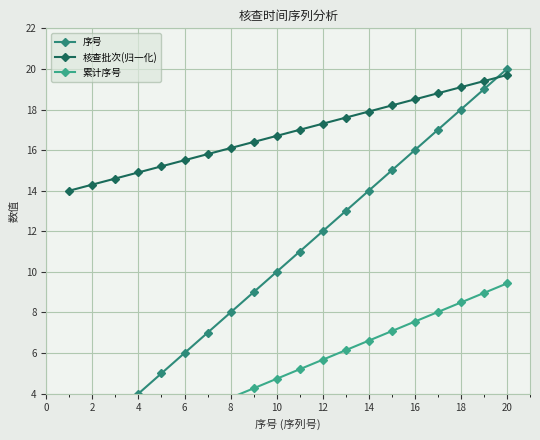

What is the minimum value shown in the chart?

0.5